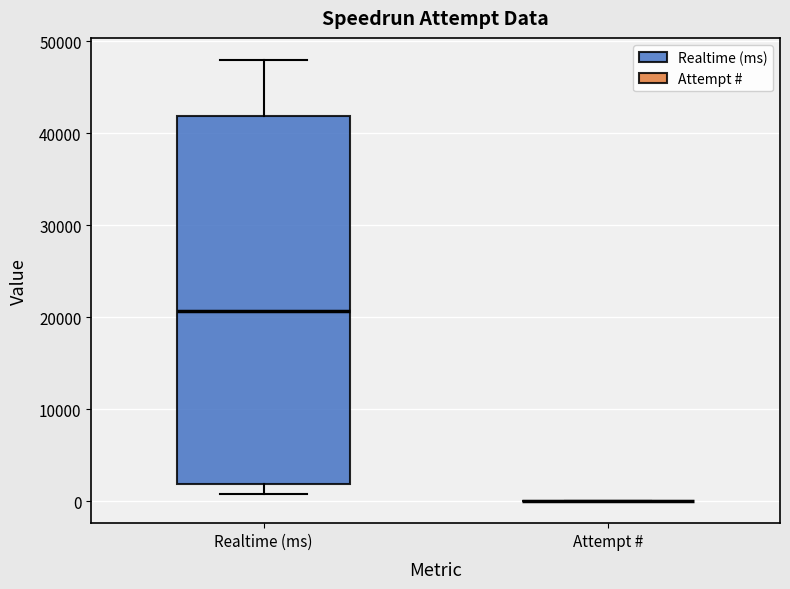

Which box is the tallest, from its lower edge to its upper edge?

Realtime (ms)